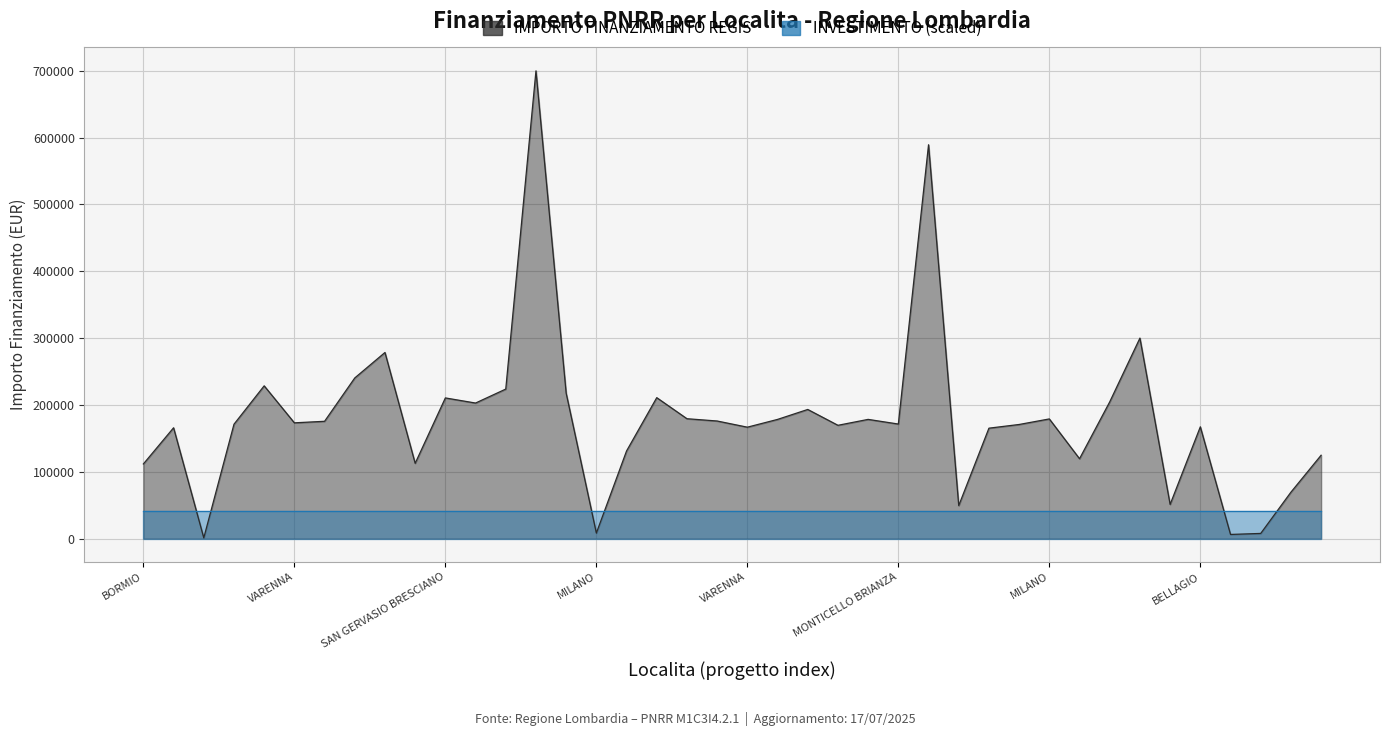

What is the difference between the maximum and minimum values?

698534.4